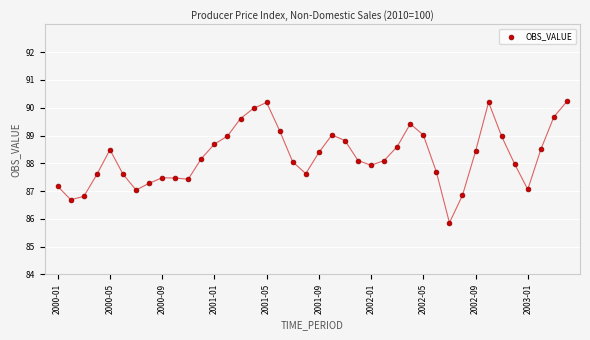

What is the range of Y values (max minus min)?

4.4